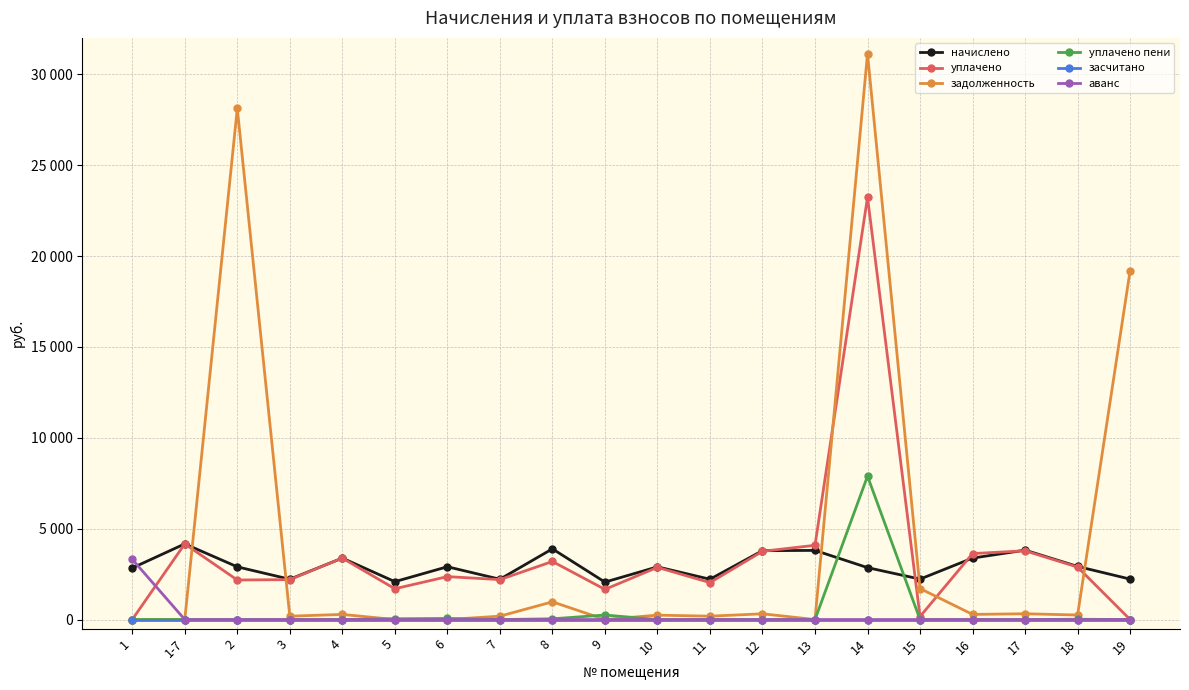

At which label does уплачено пени reach its minimum?

1